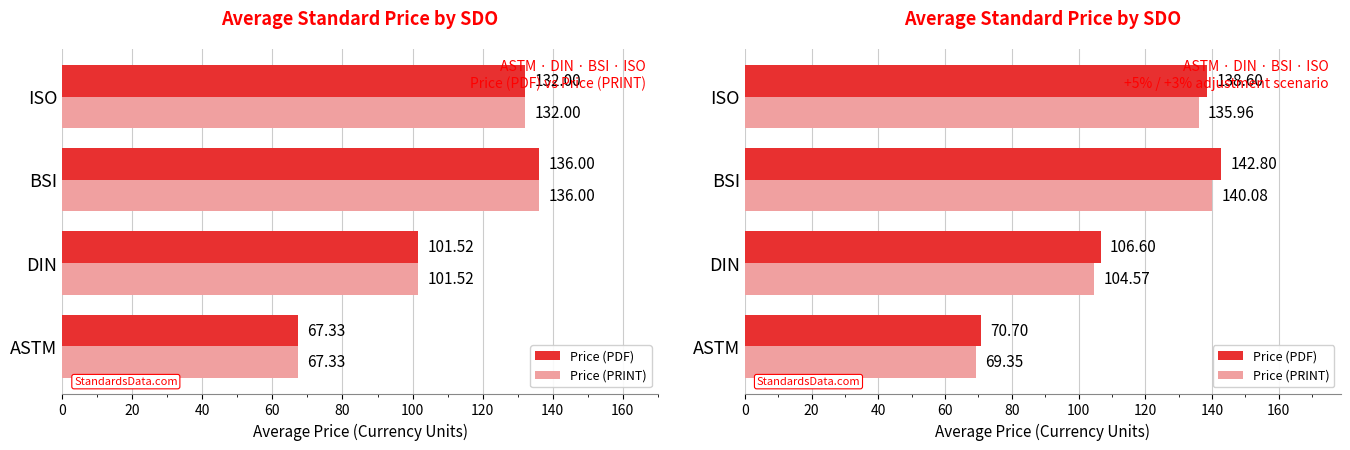

True or false: Price (PRINT) has a value of 219.9 at BSI.

False